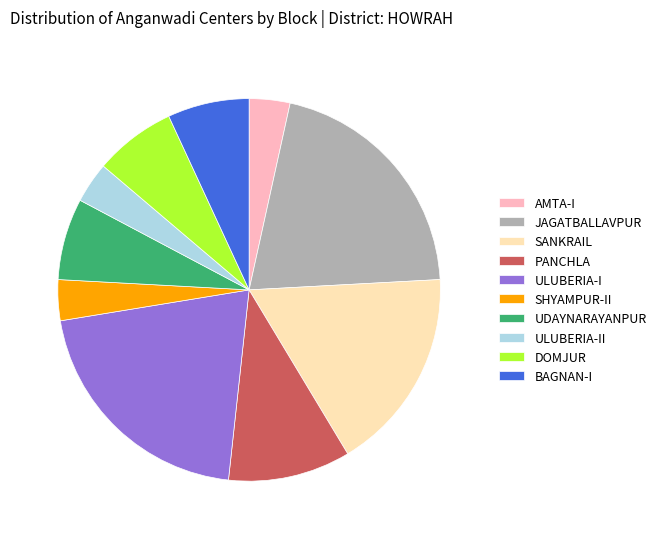

The BAGNAN-I slice represents 1% of the pie. True or false?

False